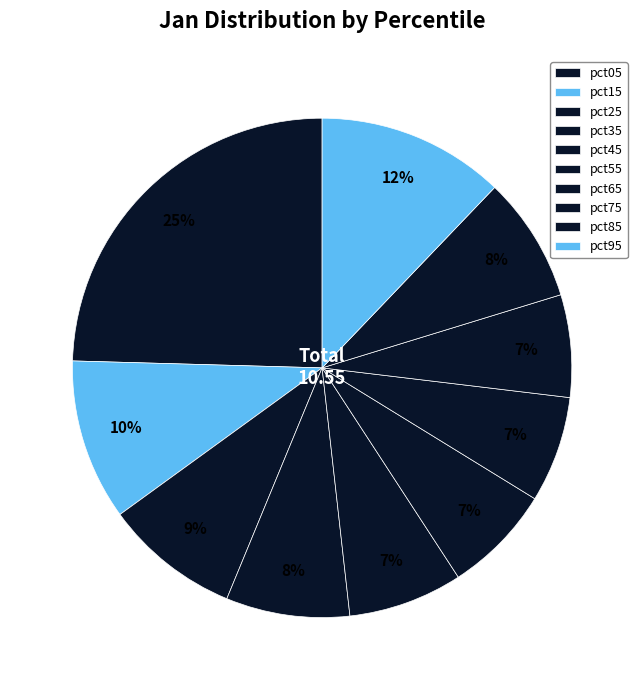

What percentage is the pct15 slice, to the nearest percent?

10%